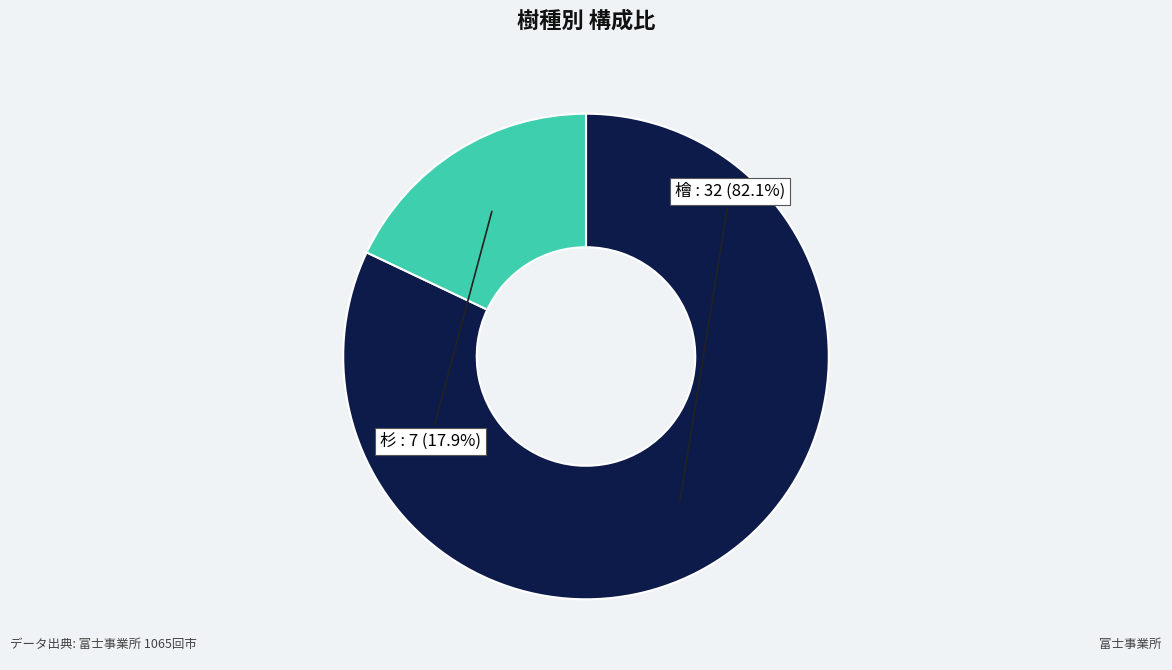

Does any single category account for the majority?

Yes